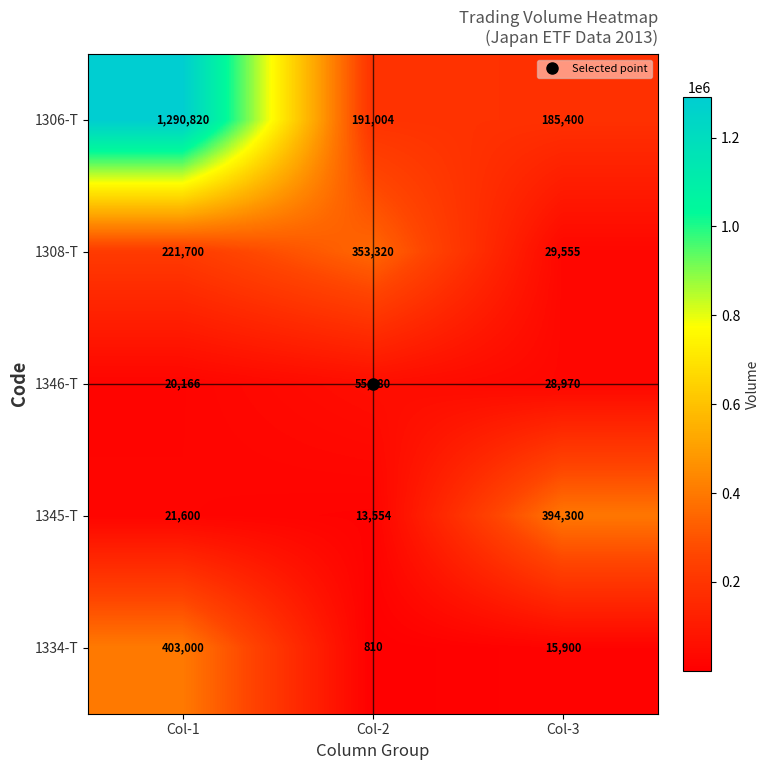

What is the difference between the maximum and minimum values in the 1306-T series?

1105420